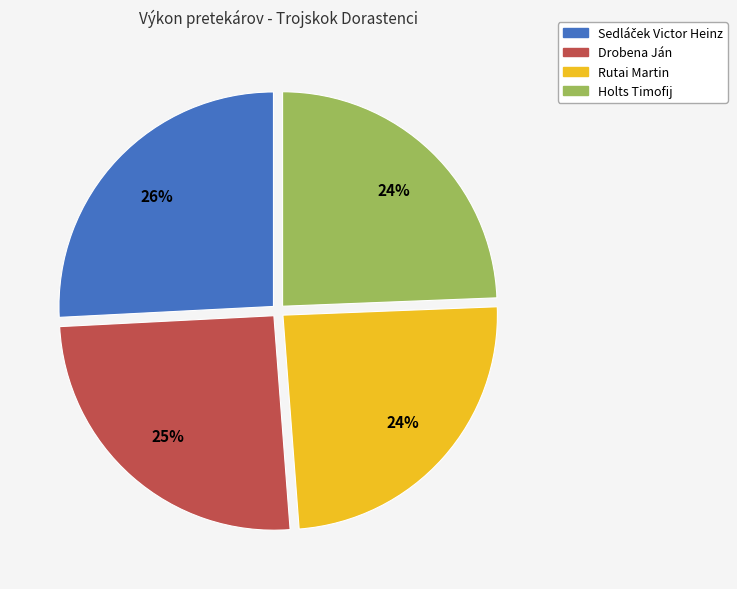

What is the ratio of the value at Rutai Martin to the value at Drobena Ján?

1.0